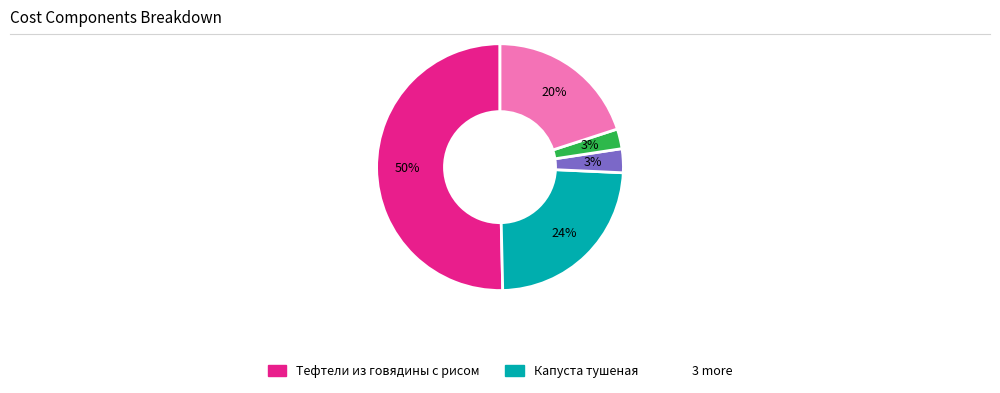

To the nearest percent, what is the average slice percentage?

20%